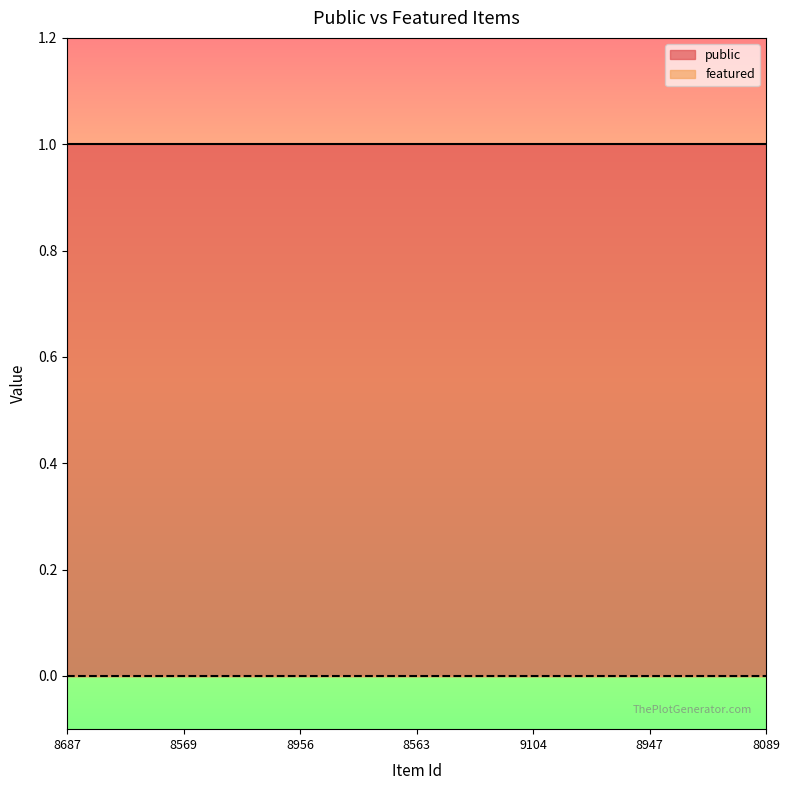

Rank the series by their average value, from highest to lowest.

public, featured